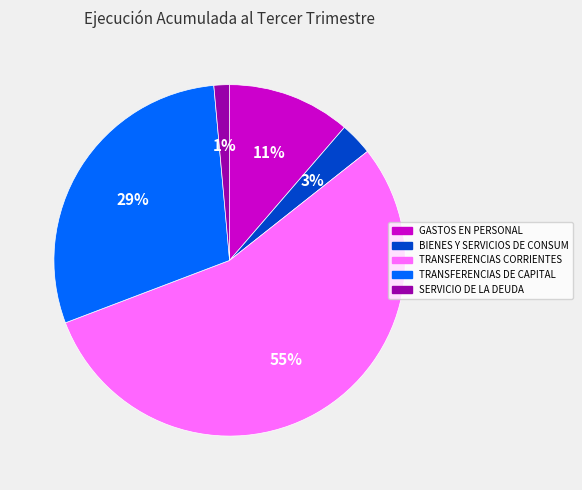

Combined, do TRANSFERENCIAS DE CAPITAL and BIENES Y SERVICIOS DE CONSUM account for over 50%?

No